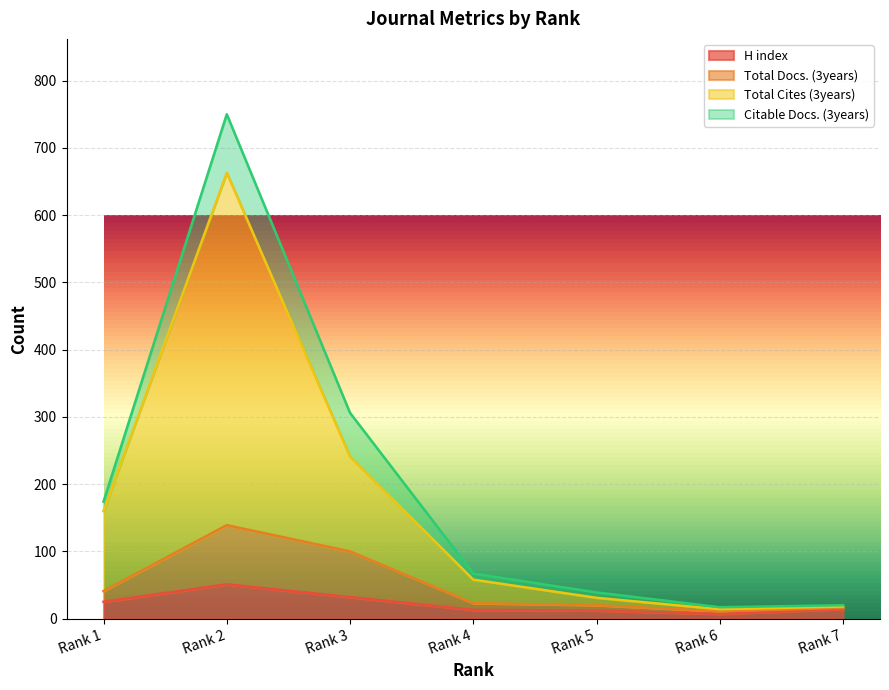

What is the difference between the second highest and minimum values in the Total Docs. (3years) series?

89